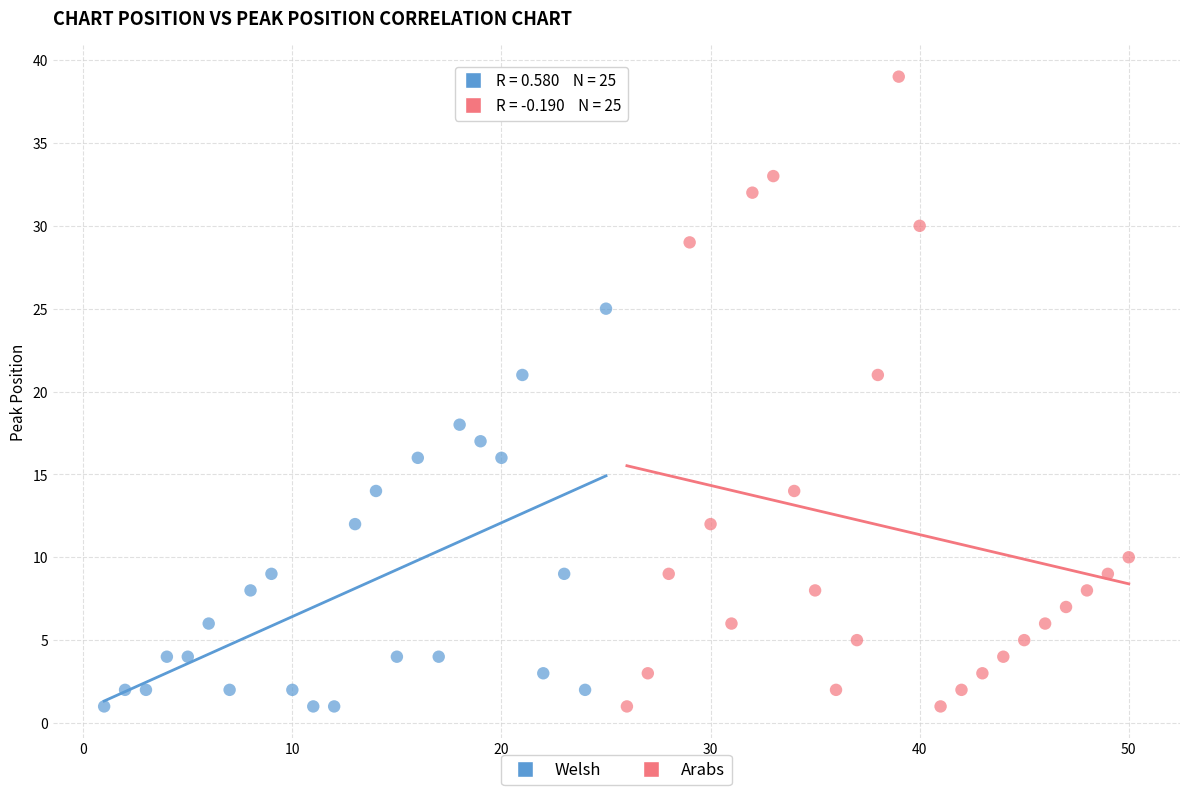

What are all the series names shown in the legend?

Welsh, Arabs